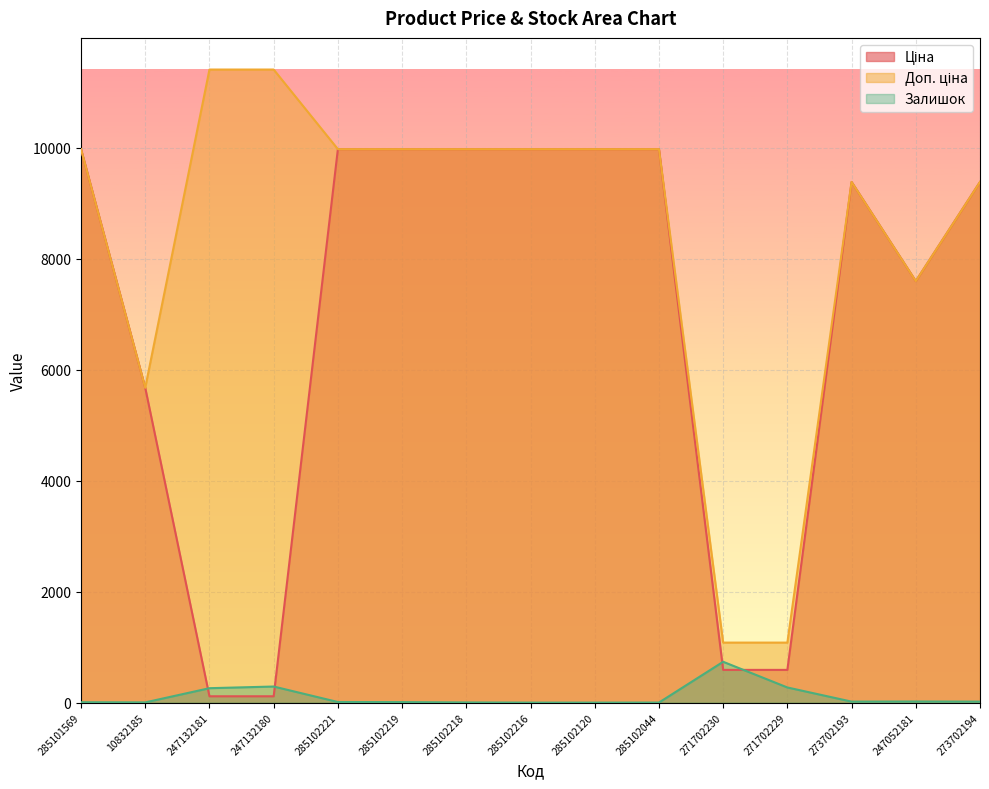

At which category is the sum across all series the highest?

285102221